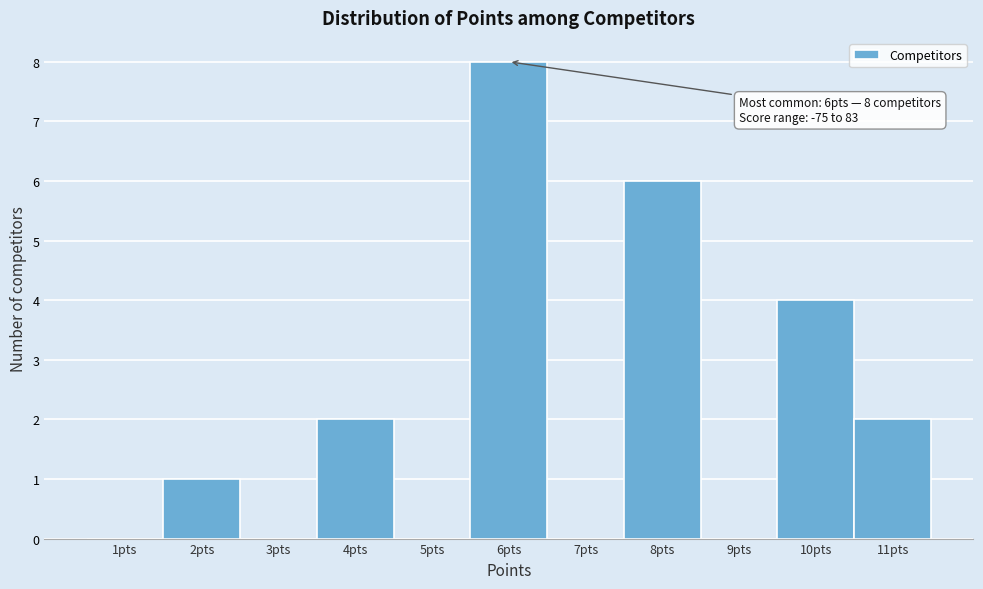

Over which range of the x-axis is the bar tallest?

5.5 to 6.5